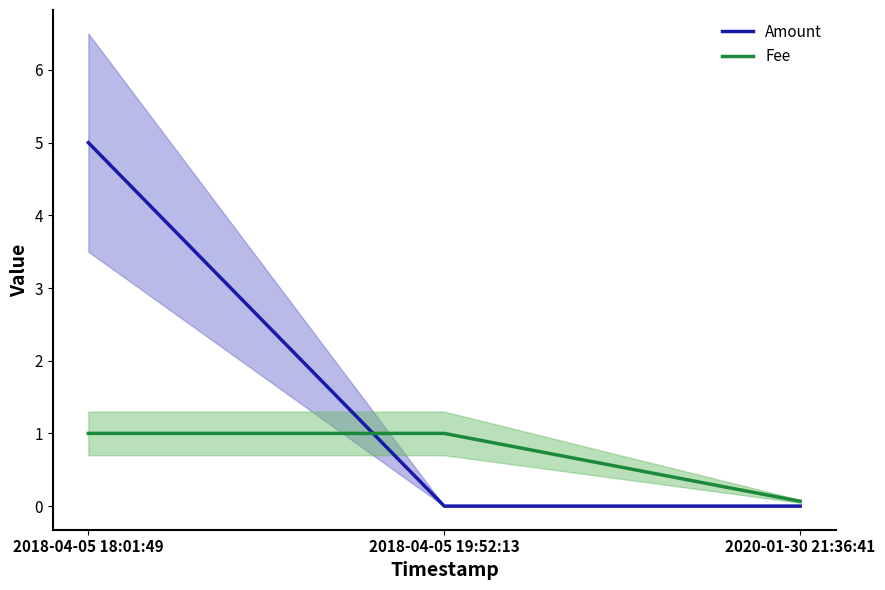

The value of Fee at 2018-04-05 18:01:49 is 0.5. True or false?

False